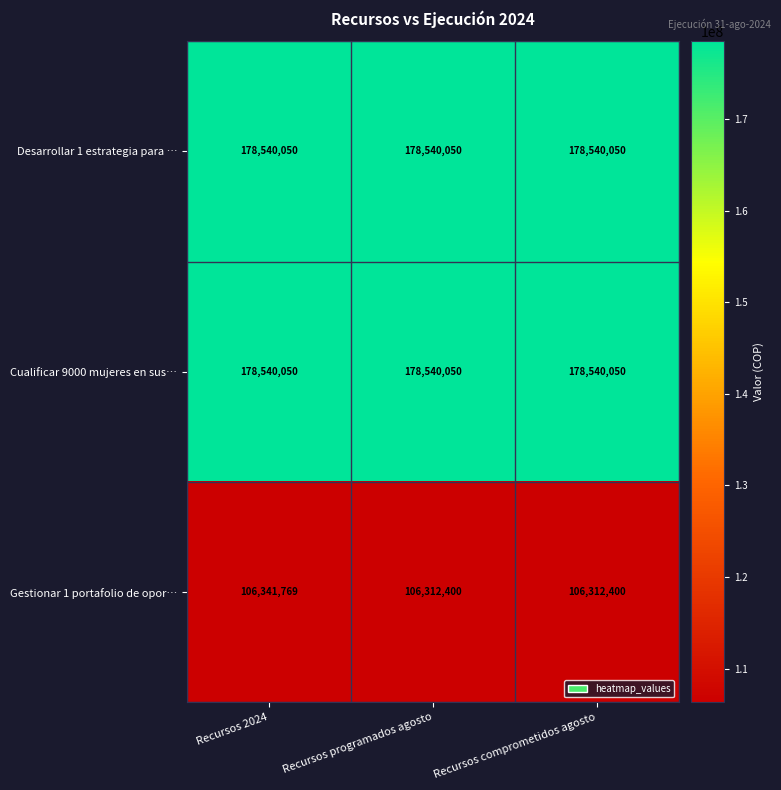

Reading right to left, list all the values displayed in this chart.

Desarrollar 1 estrategia para …: 178540050	178540050	178540050
Cualificar 9000 mujeres en sus…: 178540050	178540050	178540050
Gestionar 1 portafolio de opor…: 106312400	106312400	106341769